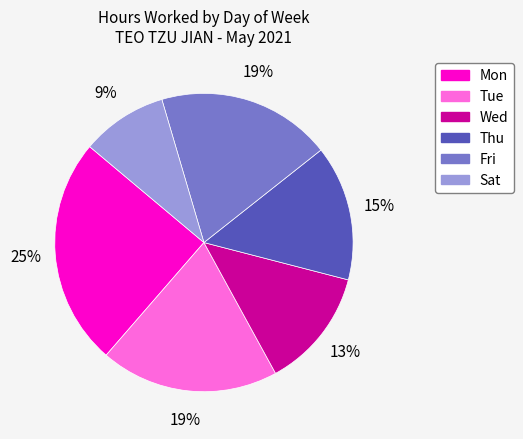

To the nearest percent, what portion does Fri represent?

19%